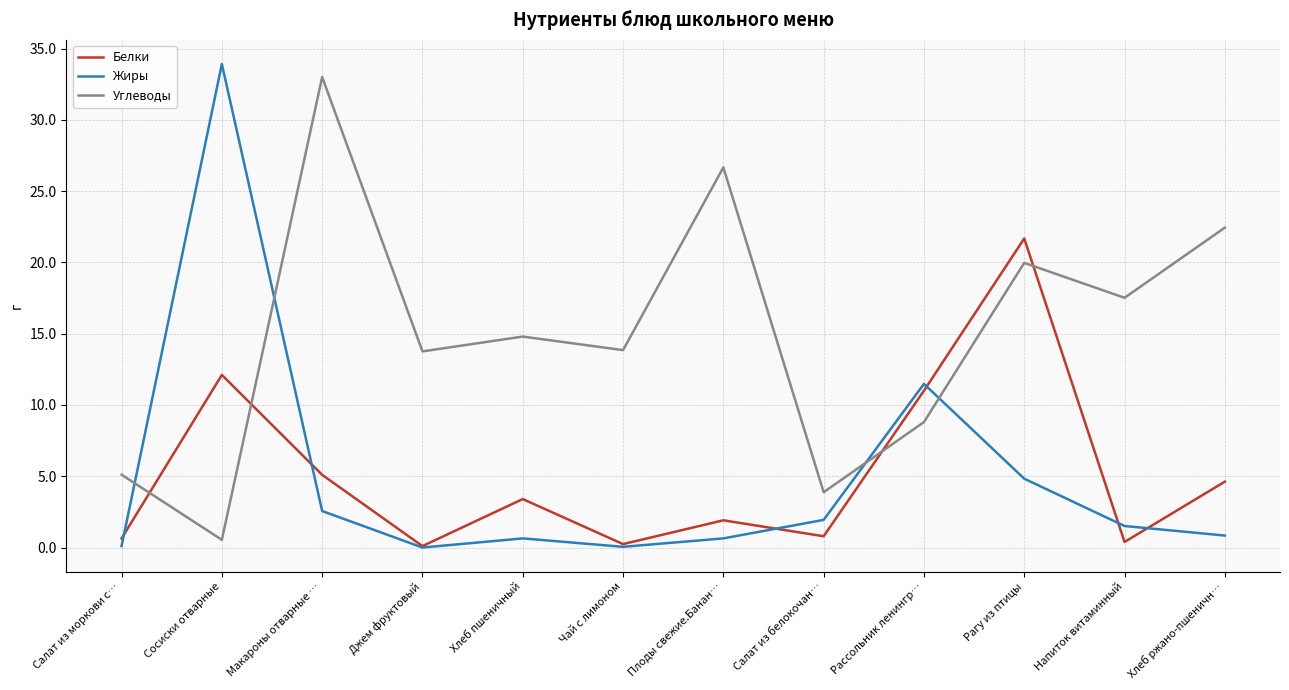

At Хлеб ржано-пшеничн…, list the series in order from largest to smallest.

Углеводы, Белки, Жиры